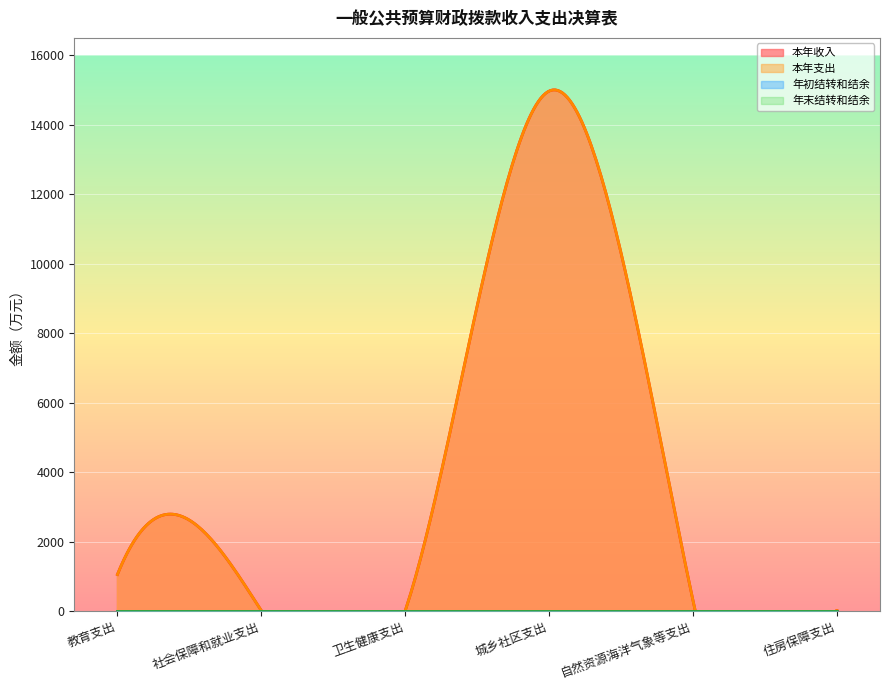

True or false: 本年收入 and 年末结转和结余 cross at least once.

False